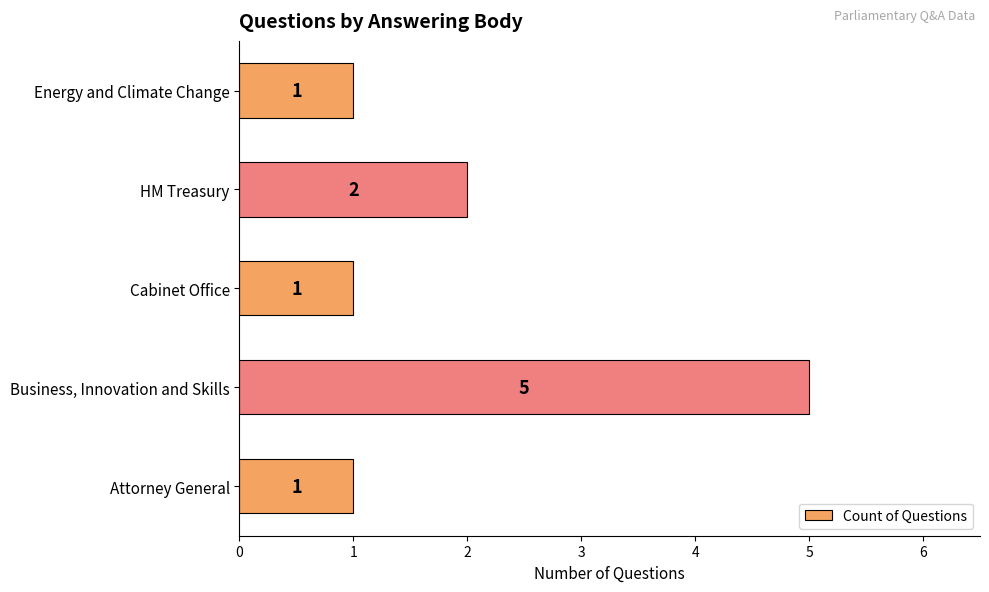

Which has a higher value, Attorney General or HM Treasury?

HM Treasury